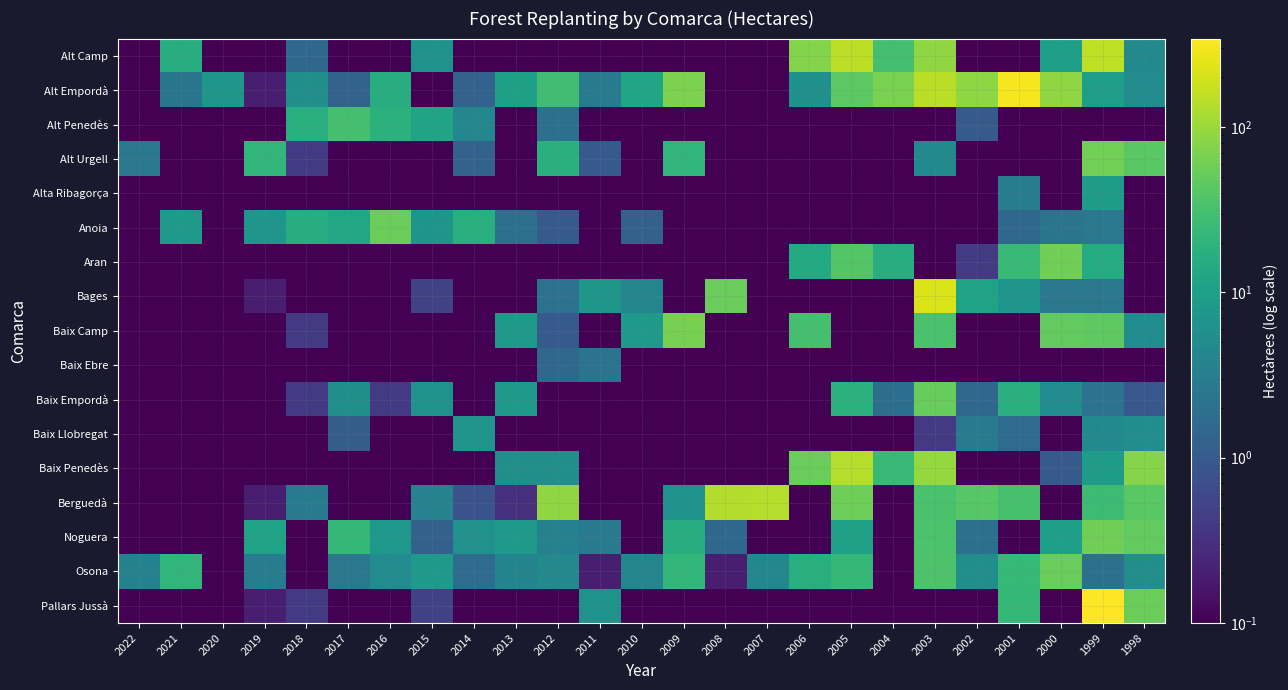

Rank the series at 1999 from lowest to highest value.

Alt Penedès, Baix Ebre, Osona, Baix Empordà, Bages, Anoia, Baix Llobregat, Alta Ribagorça, Baix Penedès, Alt Empordà, Aran, Berguedà, Baix Camp, Noguera, Alt Urgell, Alt Camp, Pallars Jussà